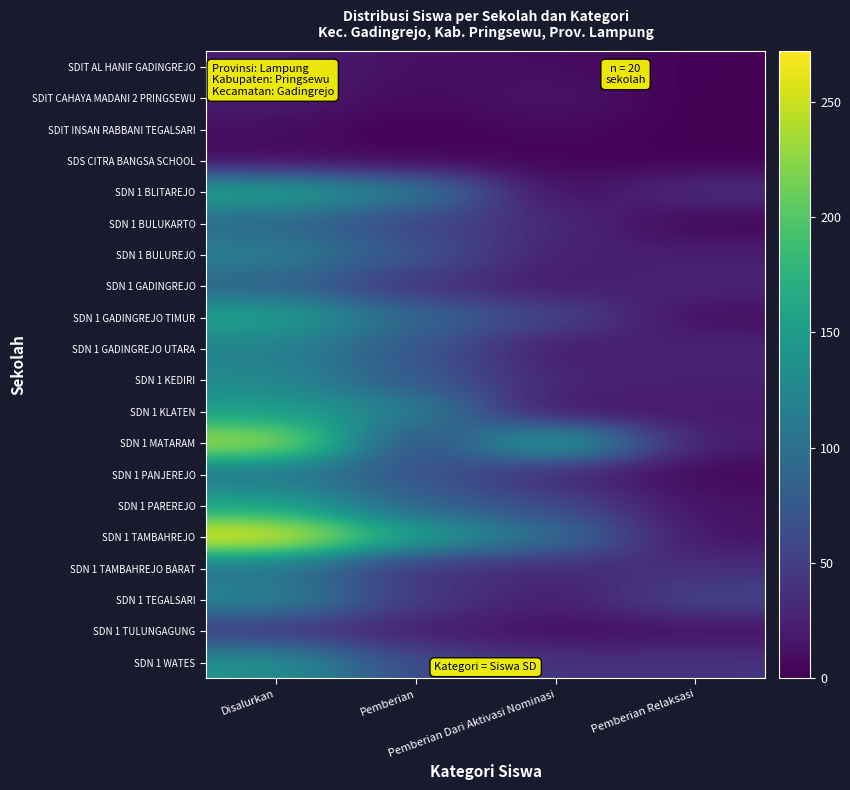

Reading right to left, what are all the values shown in this chart?

SDIT AL HANIF GADINGREJO: Pemberian Relaksasi=2	Pemberian Dari Aktivasi Nominasi=9	Pemberian=11	Disalurkan=22
SDIT CAHAYA MADANI 2 PRINGSEWU: Pemberian Relaksasi=0	Pemberian Dari Aktivasi Nominasi=17	Pemberian=6	Disalurkan=23
SDIT INSAN RABBANI TEGALSARI: Pemberian Relaksasi=1	Pemberian Dari Aktivasi Nominasi=8	Pemberian=1	Disalurkan=10
SDS CITRA BANGSA SCHOOL: Pemberian Relaksasi=1	Pemberian Dari Aktivasi Nominasi=4	Pemberian=3	Disalurkan=8
SDN 1 BLITAREJO: Pemberian Relaksasi=38	Pemberian Dari Aktivasi Nominasi=6	Pemberian=116	Disalurkan=160
SDN 1 BULUKARTO: Pemberian Relaksasi=2	Pemberian Dari Aktivasi Nominasi=33	Pemberian=56	Disalurkan=91
SDN 1 BULUREJO: Pemberian Relaksasi=23	Pemberian Dari Aktivasi Nominasi=23	Pemberian=72	Disalurkan=118
SDN 1 GADINGREJO: Pemberian Relaksasi=29	Pemberian Dari Aktivasi Nominasi=19	Pemberian=39	Disalurkan=87
SDN 1 GADINGREJO TIMUR: Pemberian Relaksasi=9	Pemberian Dari Aktivasi Nominasi=58	Pemberian=91	Disalurkan=158
SDN 1 GADINGREJO UTARA: Pemberian Relaksasi=28	Pemberian Dari Aktivasi Nominasi=18	Pemberian=74	Disalurkan=120
SDN 1 KEDIRI: Pemberian Relaksasi=24	Pemberian Dari Aktivasi Nominasi=29	Pemberian=75	Disalurkan=128
SDN 1 KLATEN: Pemberian Relaksasi=19	Pemberian Dari Aktivasi Nominasi=12	Pemberian=121	Disalurkan=152
SDN 1 MATARAM: Pemberian Relaksasi=20	Pemberian Dari Aktivasi Nominasi=173	Pemberian=50	Disalurkan=243
SDN 1 PANJEREJO: Pemberian Relaksasi=5	Pemberian Dari Aktivasi Nominasi=28	Pemberian=73	Disalurkan=106
SDN 1 PAREREJO: Pemberian Relaksasi=13	Pemberian Dari Aktivasi Nominasi=60	Pemberian=85	Disalurkan=158
SDN 1 TAMBAHREJO: Pemberian Relaksasi=13	Pemberian Dari Aktivasi Nominasi=102	Pemberian=157	Disalurkan=272
SDN 1 TAMBAHREJO BARAT: Pemberian Relaksasi=36	Pemberian Dari Aktivasi Nominasi=31	Pemberian=37	Disalurkan=104
SDN 1 TEGALSARI: Pemberian Relaksasi=57	Pemberian Dari Aktivasi Nominasi=22	Pemberian=46	Disalurkan=125
SDN 1 TULUNGAGUNG: Pemberian Relaksasi=11	Pemberian Dari Aktivasi Nominasi=10	Pemberian=22	Disalurkan=43
SDN 1 WATES: Pemberian Relaksasi=41	Pemberian Dari Aktivasi Nominasi=39	Pemberian=60	Disalurkan=140